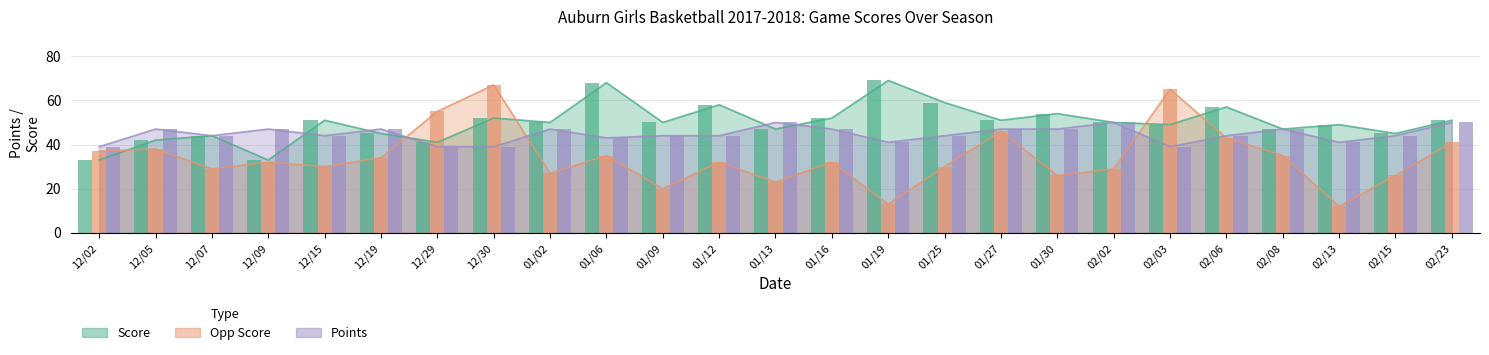

What is the value of the Opp Score bar at the 15th from the left?

13